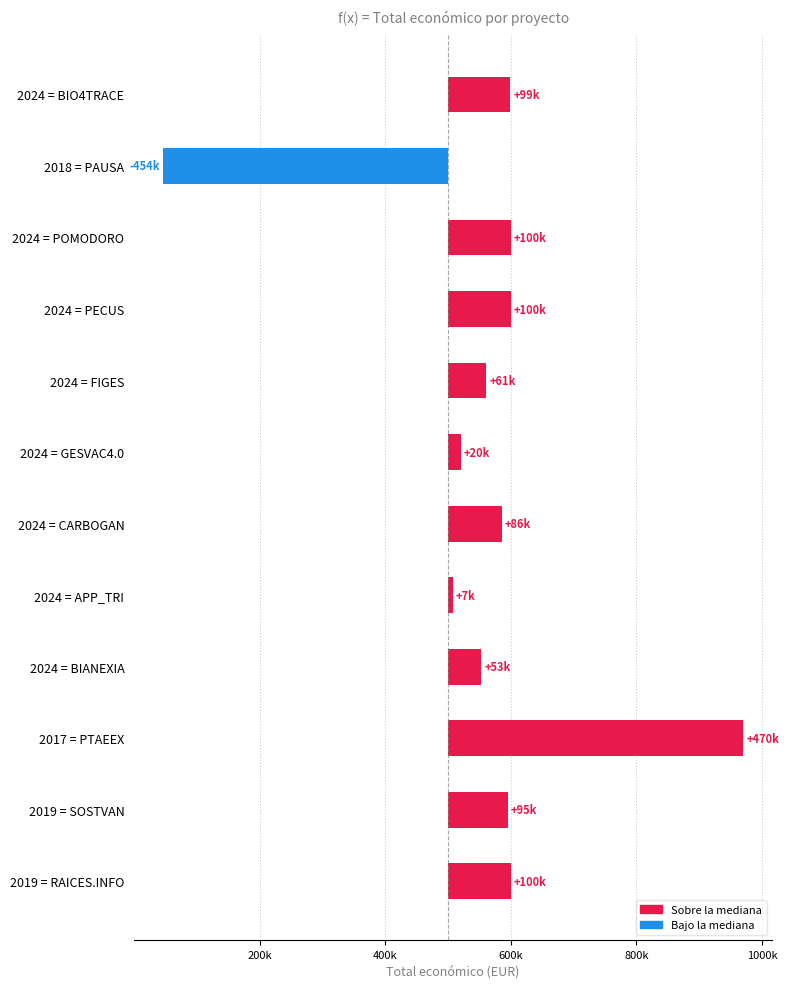

Reading left to right, list all the values displayed in this chart.

99262	-453500	99540	99898	60529	20062	85914	7255	53196	469996	95133	99605